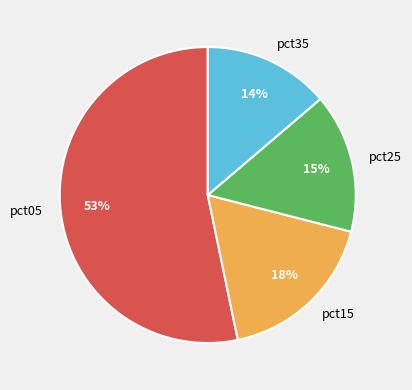

What percentage is the pct25 slice, to the nearest percent?

15%